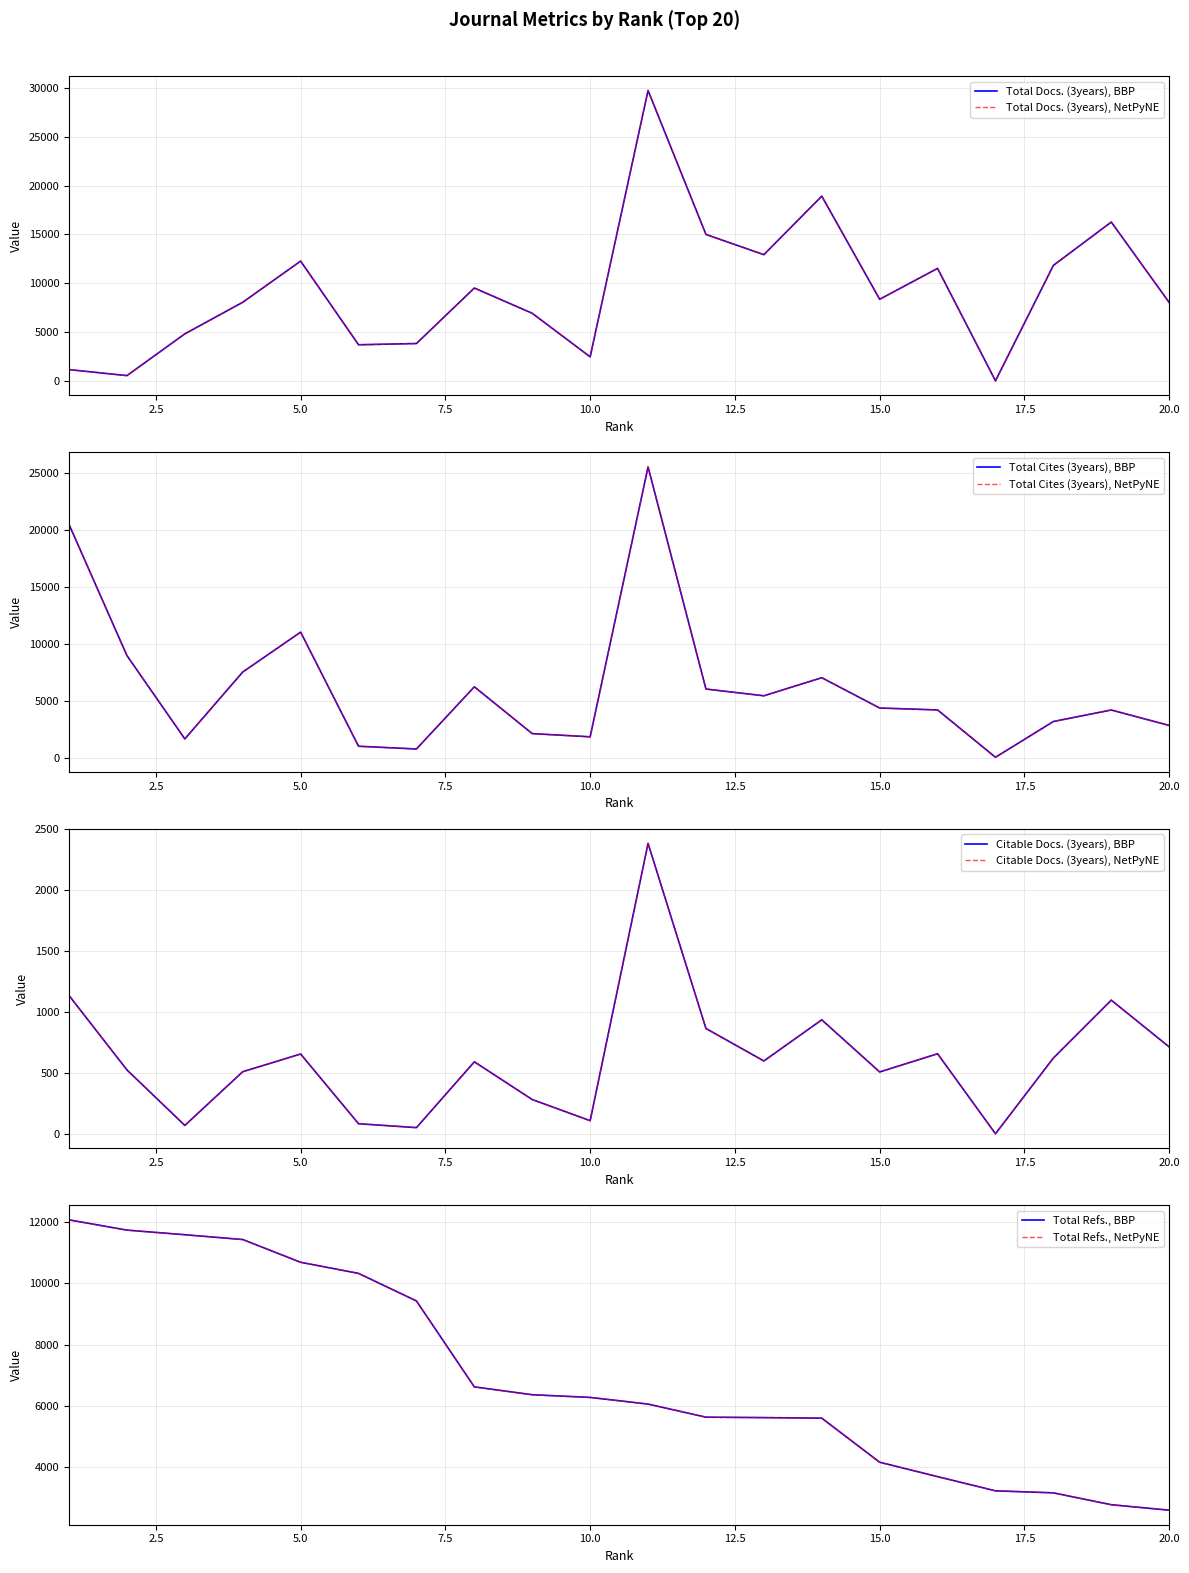

Read the Citable Docs. (3years) value at 19, to the nearest 50.

1100